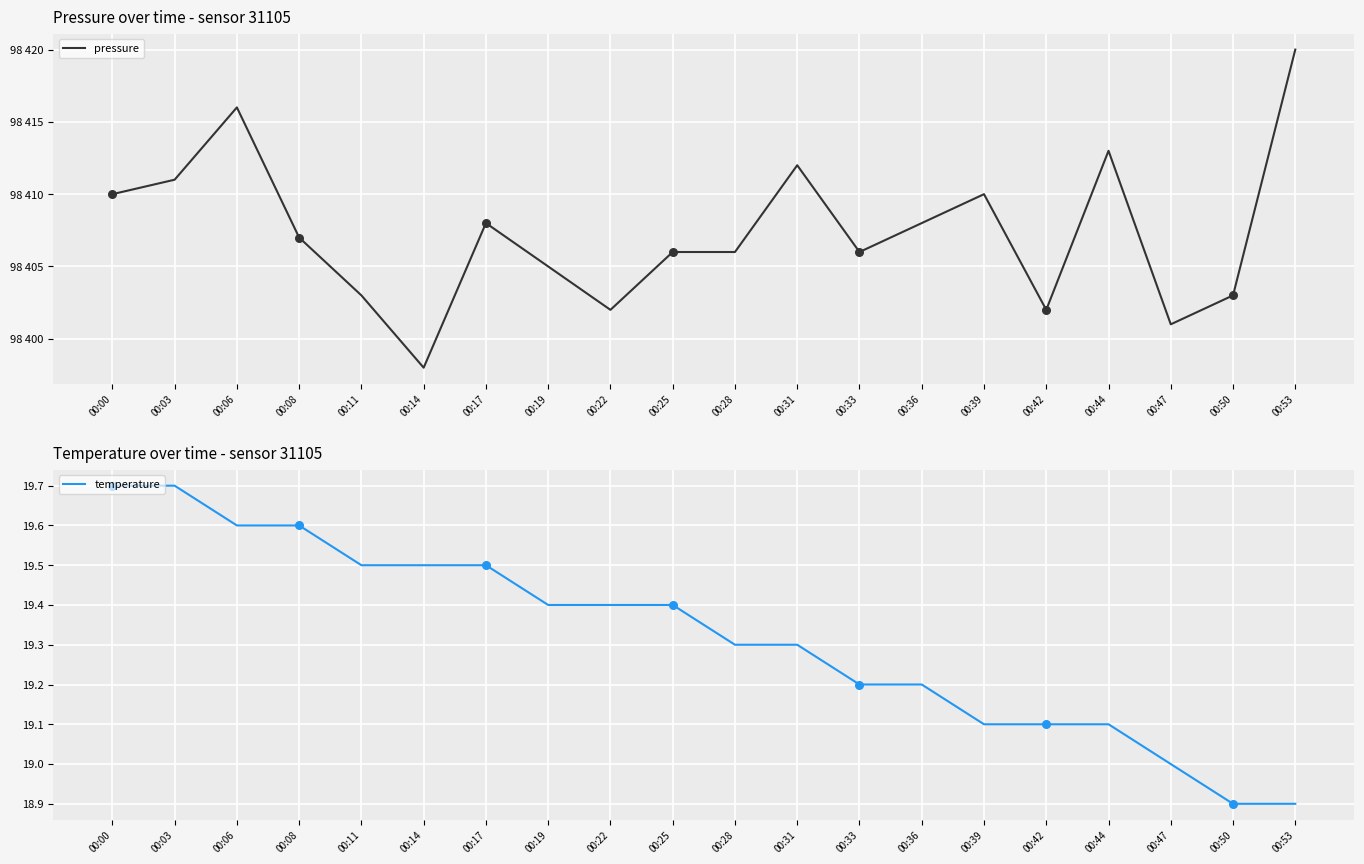

At which category is the sum across all series the highest?

00:53